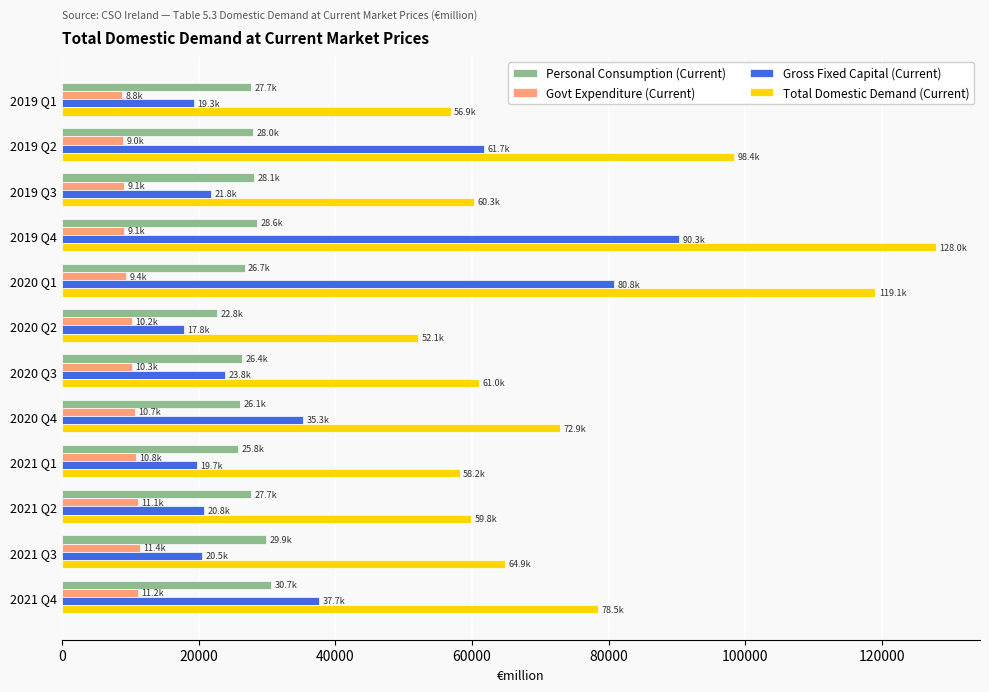

What is the sum of all Total Domestic Demand (Current) values?

910065.0